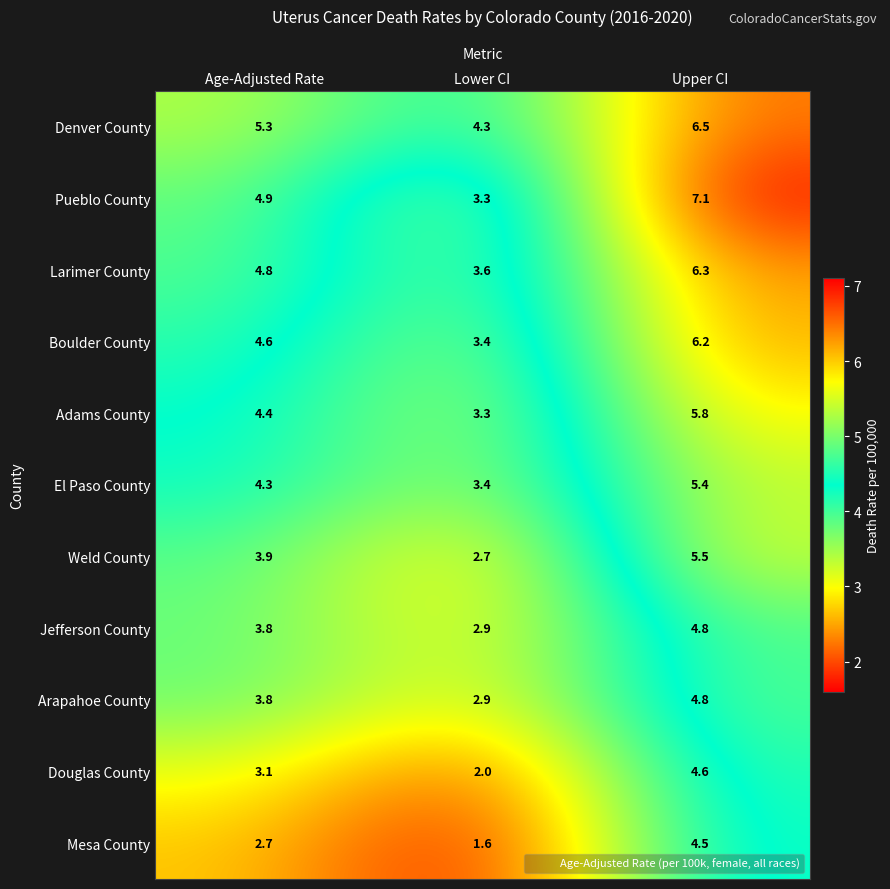

What is the difference between the highest and lowest values at Upper CI?

2.6